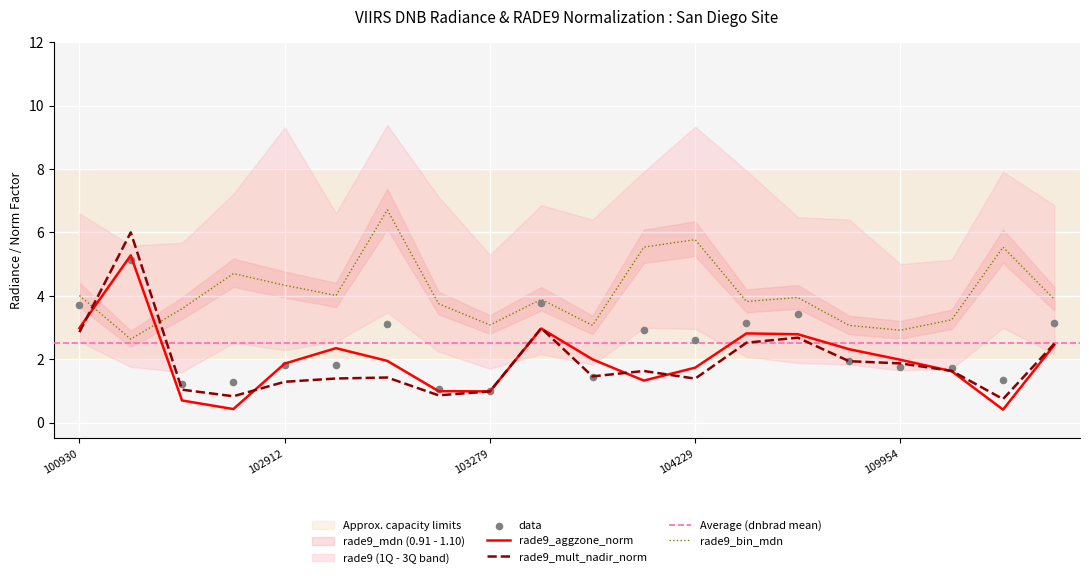

Is the value of rade9_aggzone_norm at 102551 greater than the value of dnbrad at 104355?

Yes